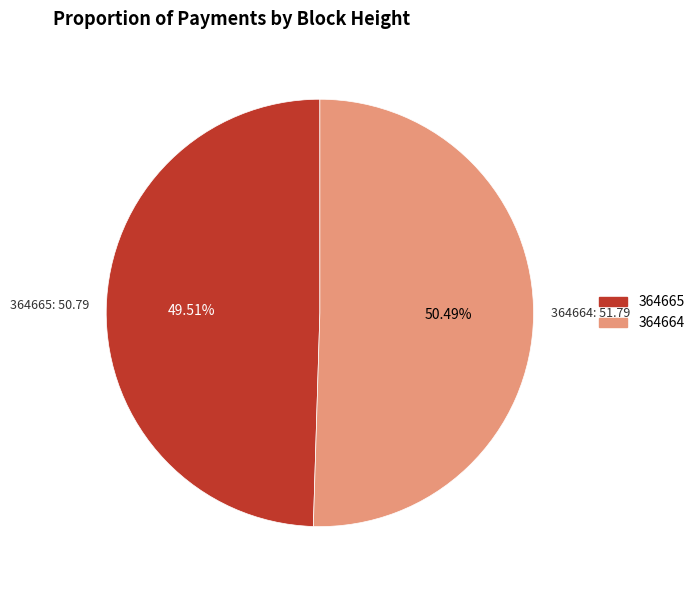

Combined, what portion of the pie is 364665 and 364664?

100.0%